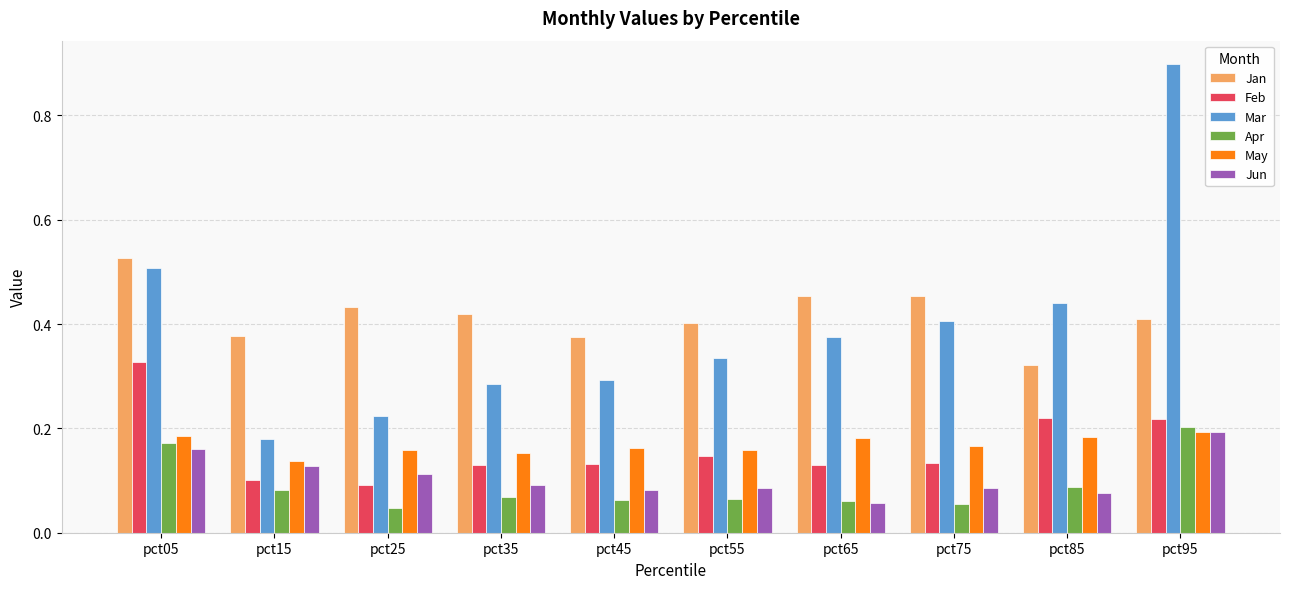

Which series has the widest spread of values?

Mar